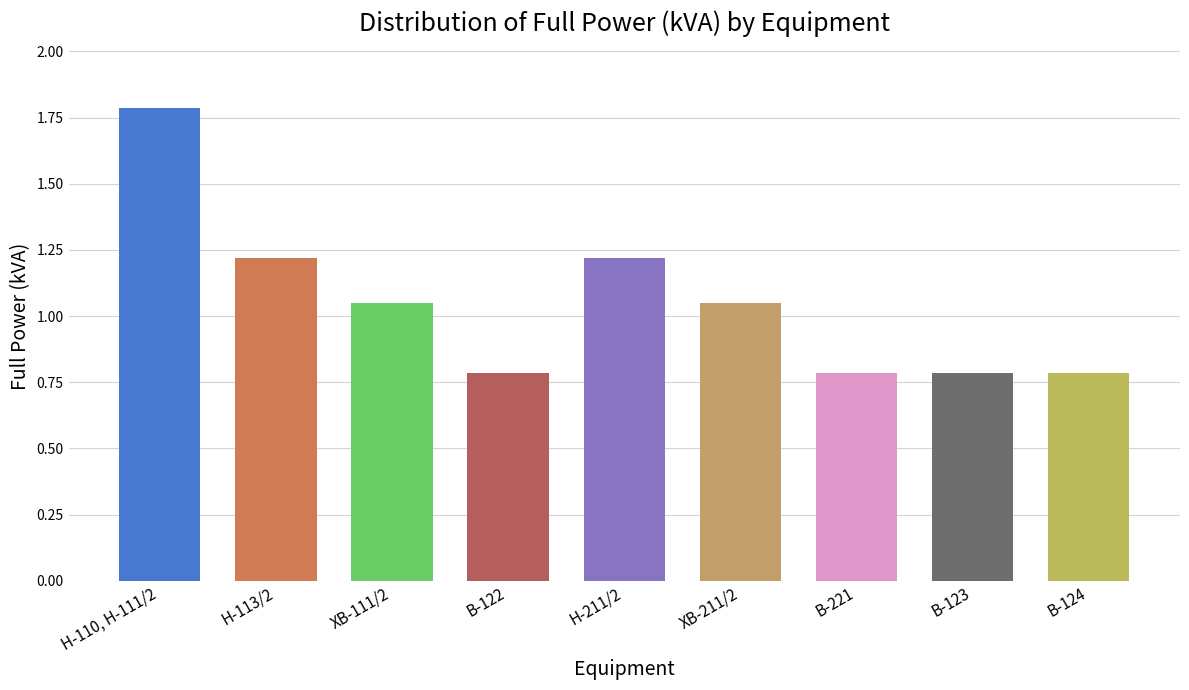

What is the label of the 8th bar from the left?

В-123